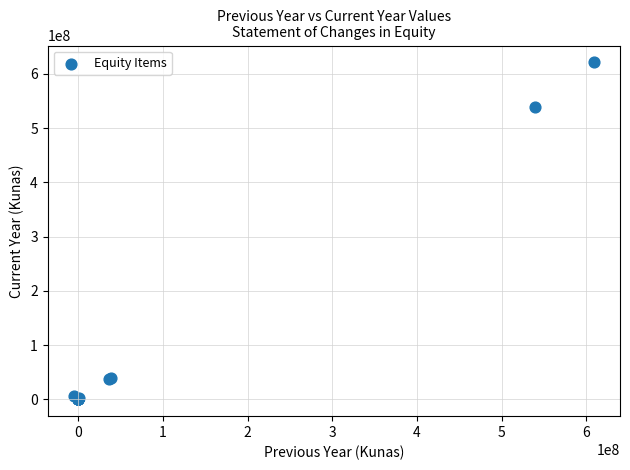

What Y value in the scatter plot is closest to 310632394?

539219000